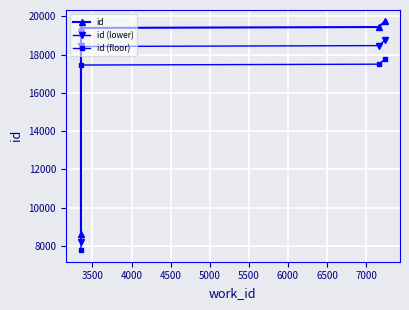

Rank the series by their average value, from lowest to highest.

id (floor), id (lower), id